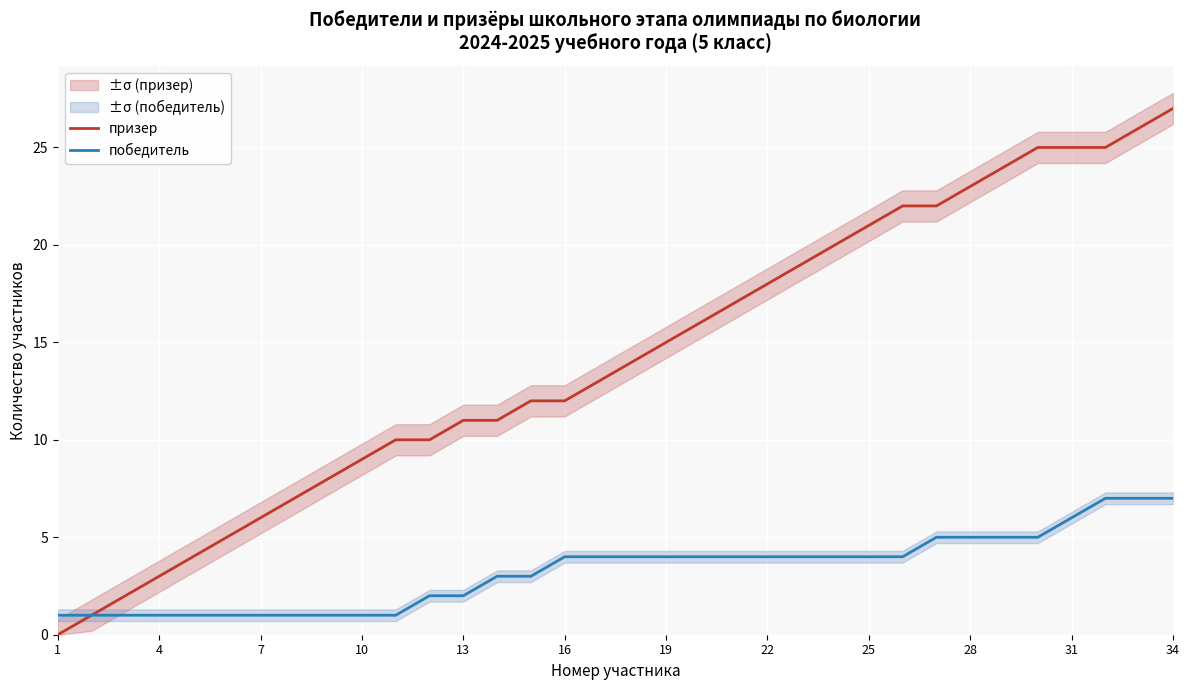

List the series in order of their overall mean, highest first.

призер, победитель